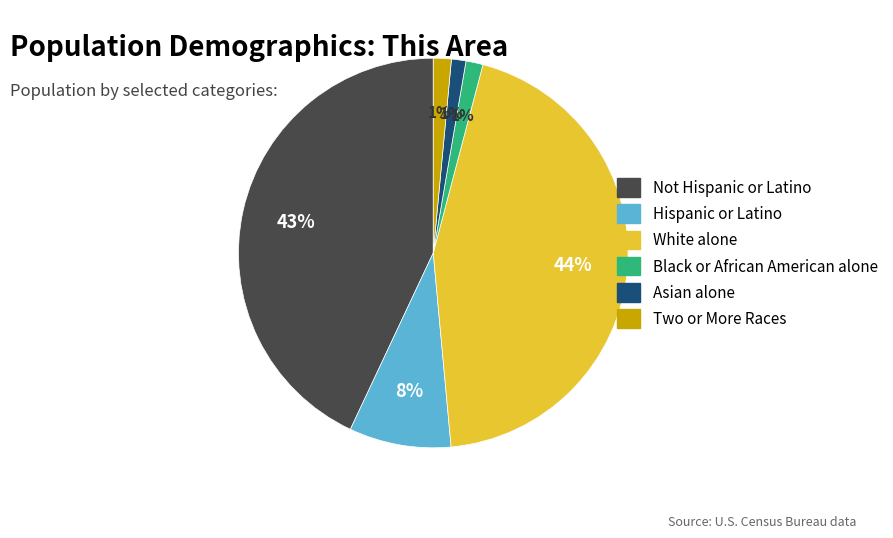

Does Two or More Races account for over 50% of the chart?

No